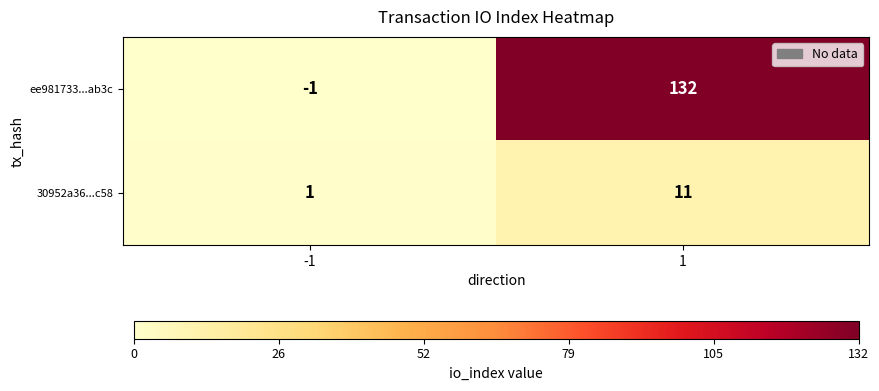

Read the 30952a36...c58 value at 1.

11